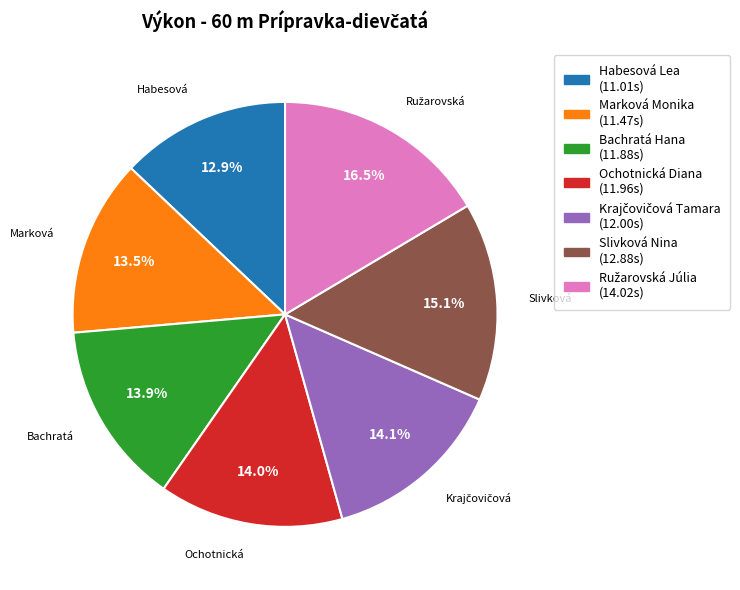

True or false: Ochotnická Diana accounts for 1% of the total.

False